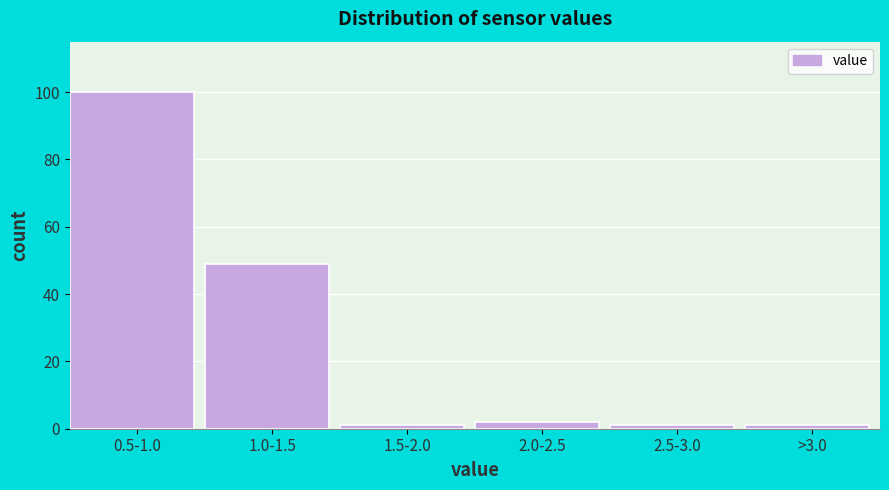

Reading left to right, what are all the values shown in this chart?

100	49	1	2	1	1